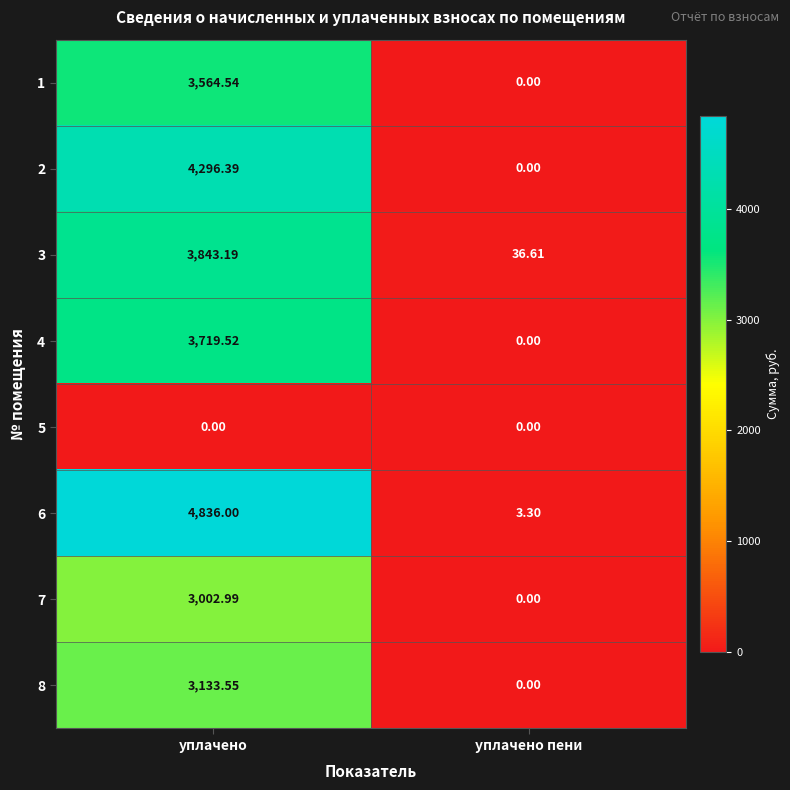

Which series has the largest total across all categories?

6